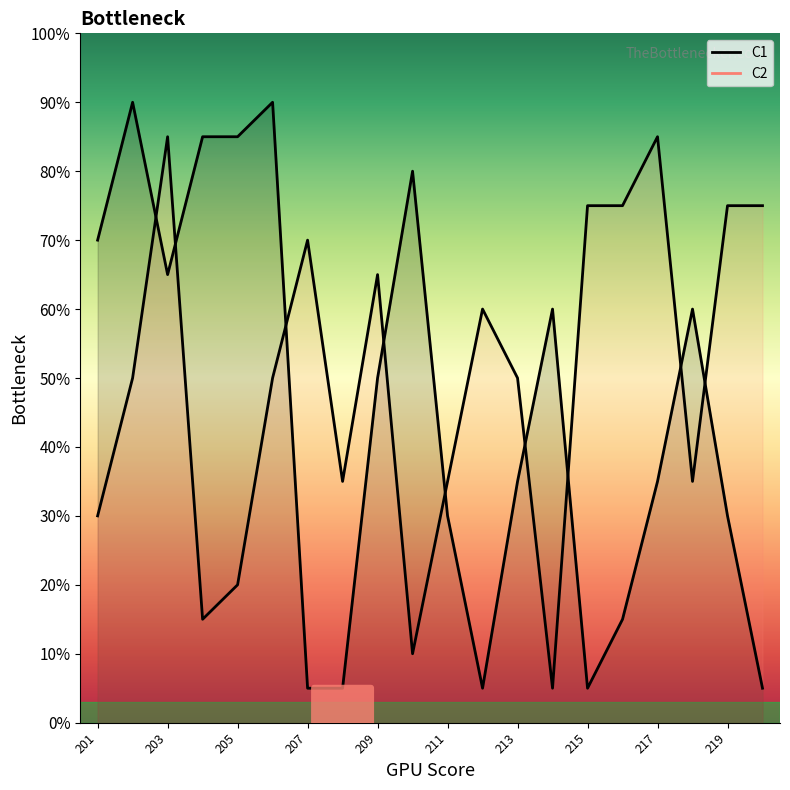

True or false: C2 has a value of 6 at 215.

False